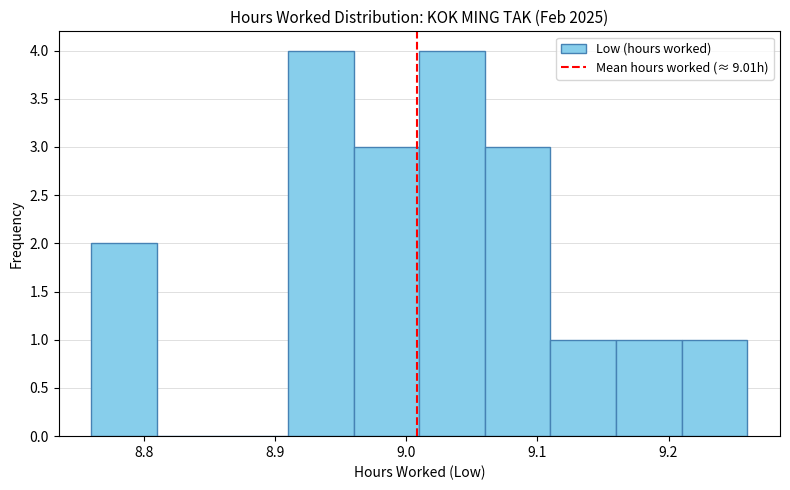

What is the height of the bar covering 8.91 to 8.96 on the x-axis? The values are not printed on the chart, so give them approximately, as read against the axis.

4